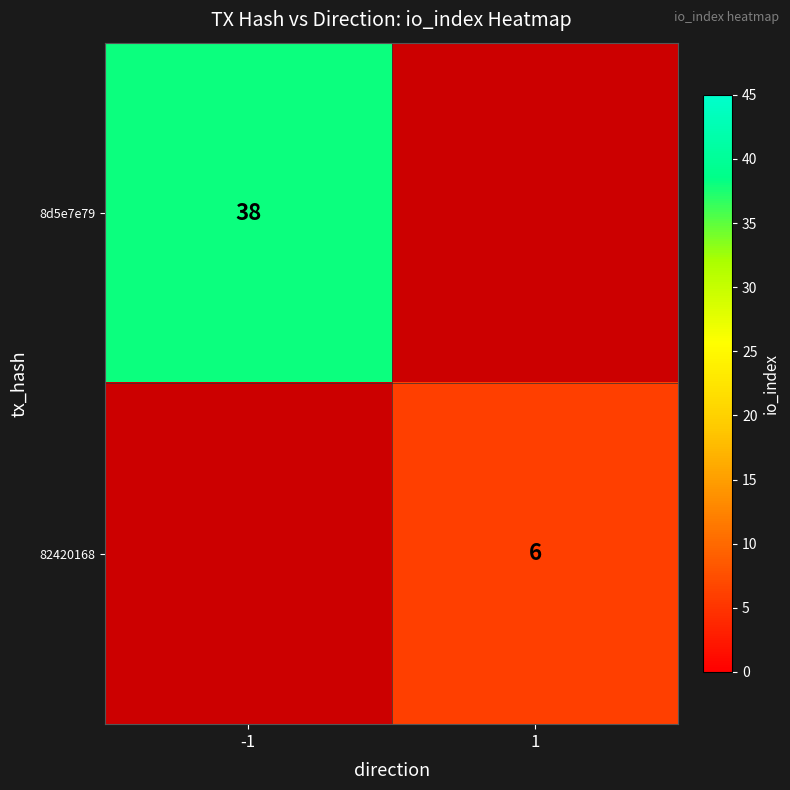

Count the number of categories in the chart.

2